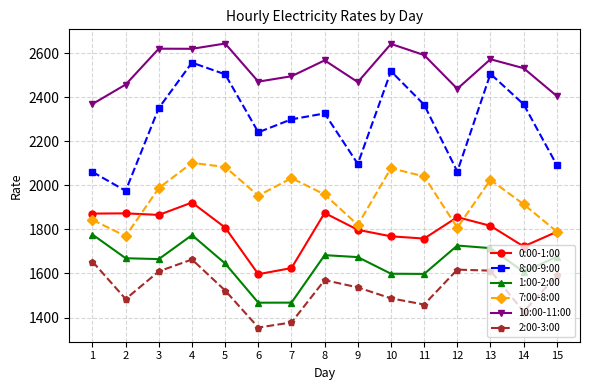

Rank the series by their maximum value, from highest to lowest.

10:00-11:00, 8:00-9:00, 7:00-8:00, 0:00-1:00, 1:00-2:00, 2:00-3:00